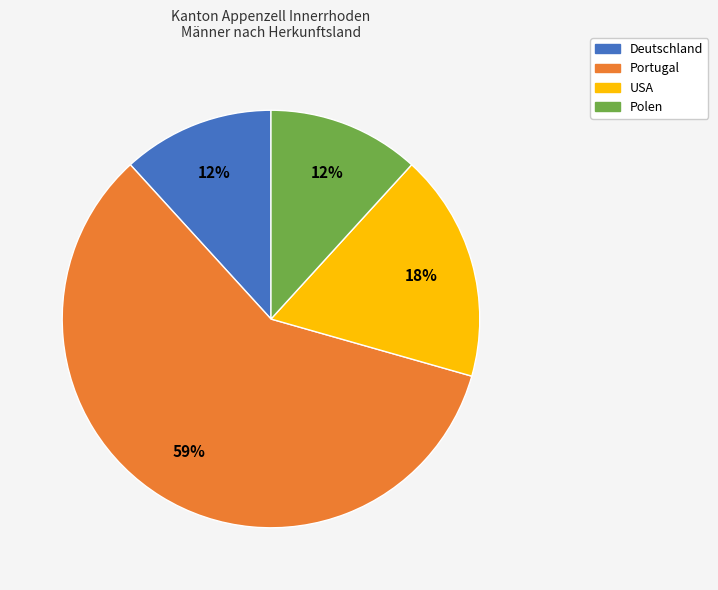

Which has a higher value, Portugal or Polen?

Portugal